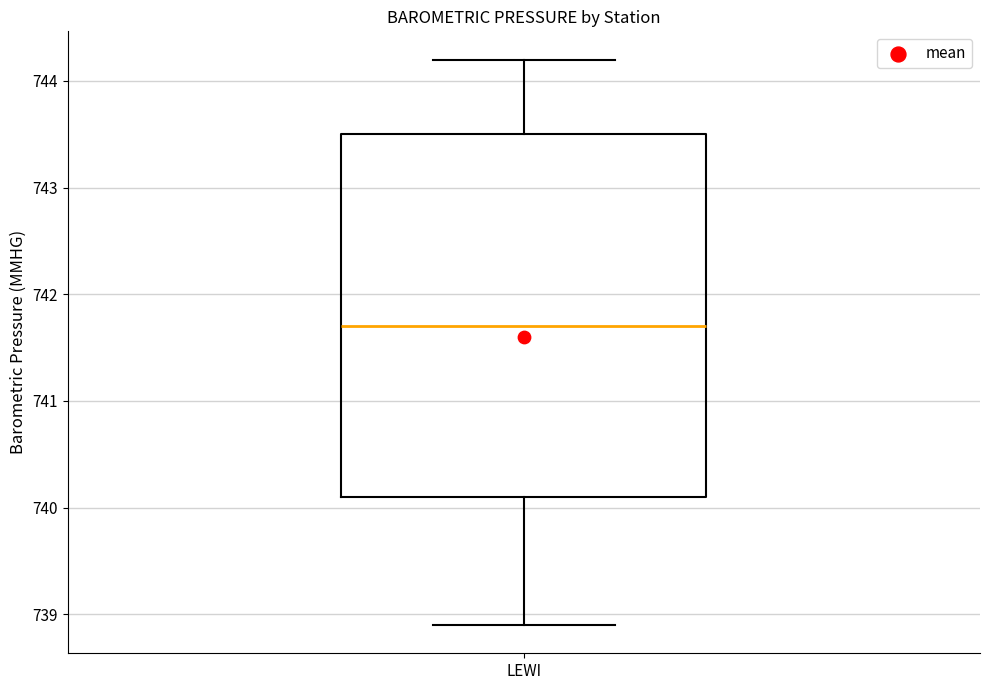

Where does the upper whisker of the box for LEWI end on the y-axis? The values are not printed on the chart, so give them approximately, as read against the axis.

744.2